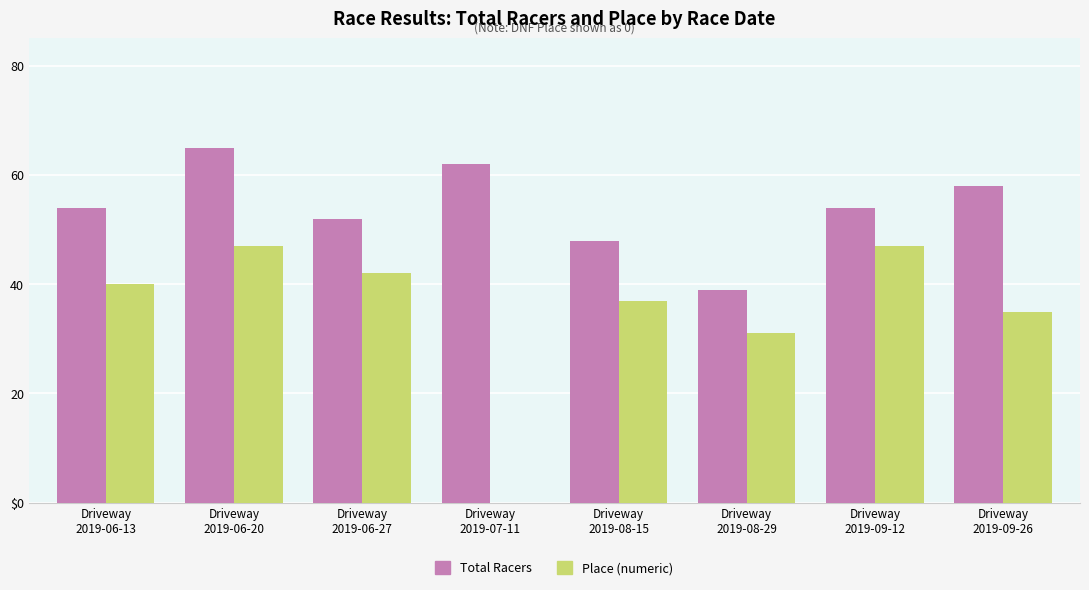

What is the difference between the maximum and minimum values in the Place (numeric) series?

47